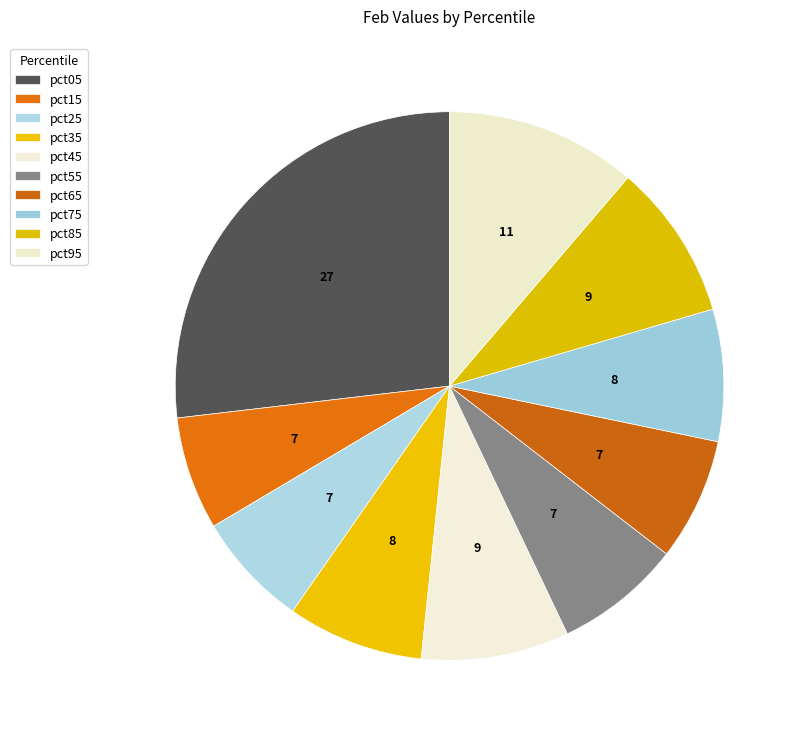

Count the number of slices in the pie.

10